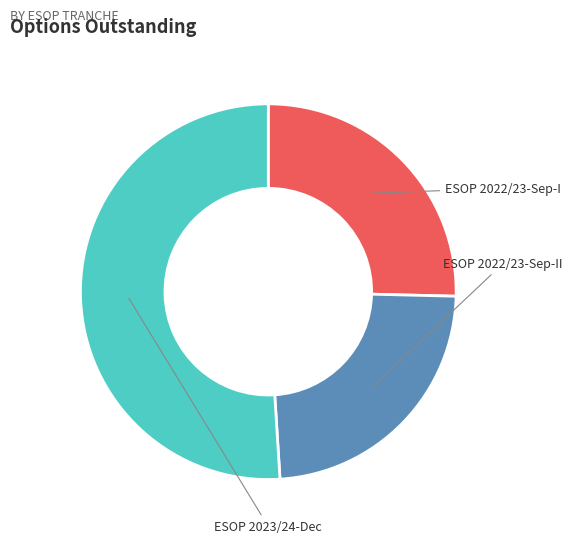

Which slice represents more than half of the pie?

ESOP 2023/24-Dec